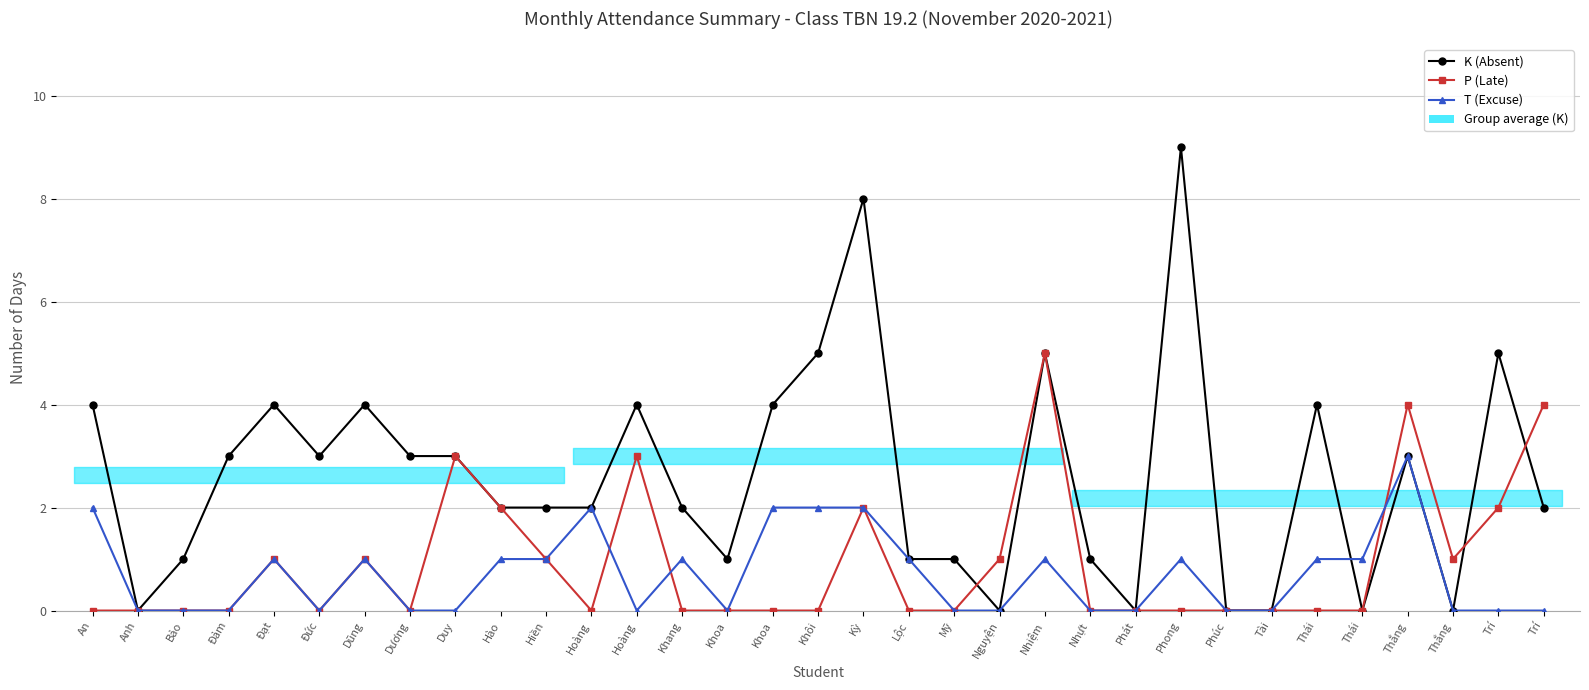

Rank the series at Duy from lowest to highest value.

T (Excuse), K (Absent), P (Late)